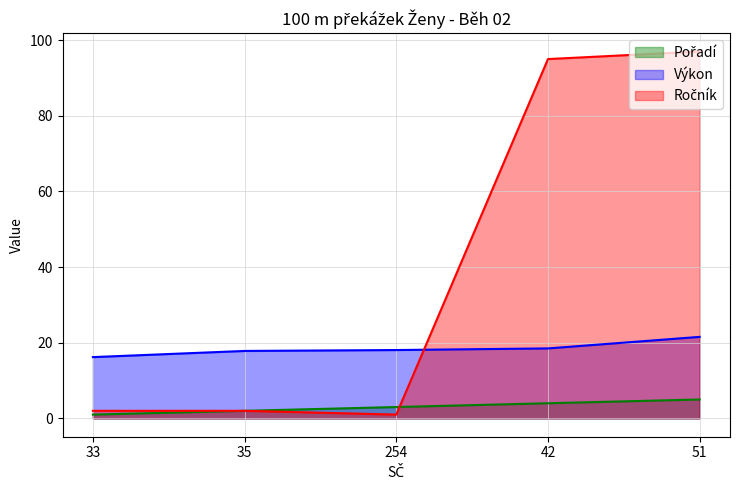

List the series in order of their overall mean, lowest first.

Pořadí, Výkon, Ročník